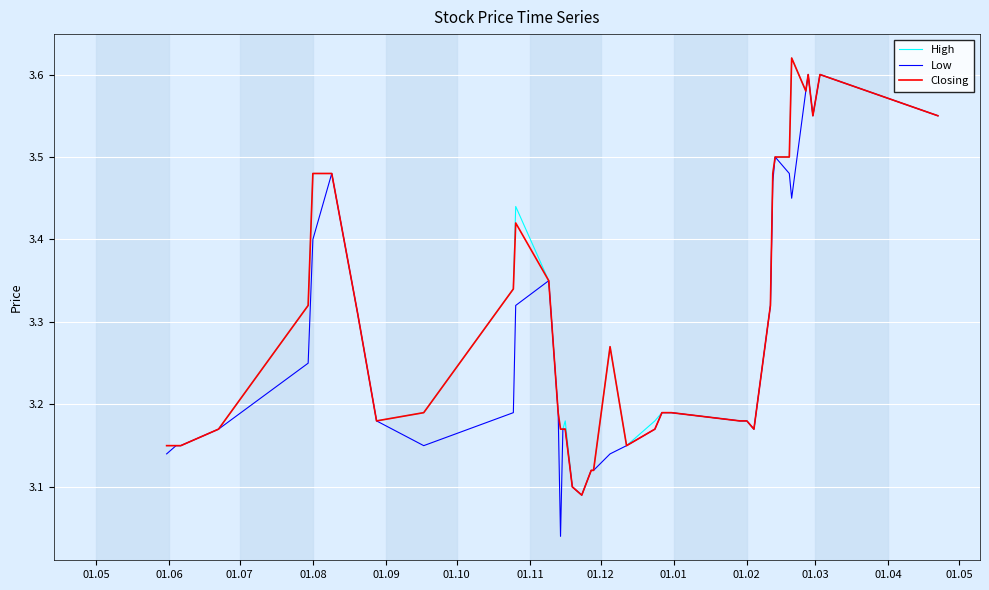

Which series has the largest range (max minus min)?

Low